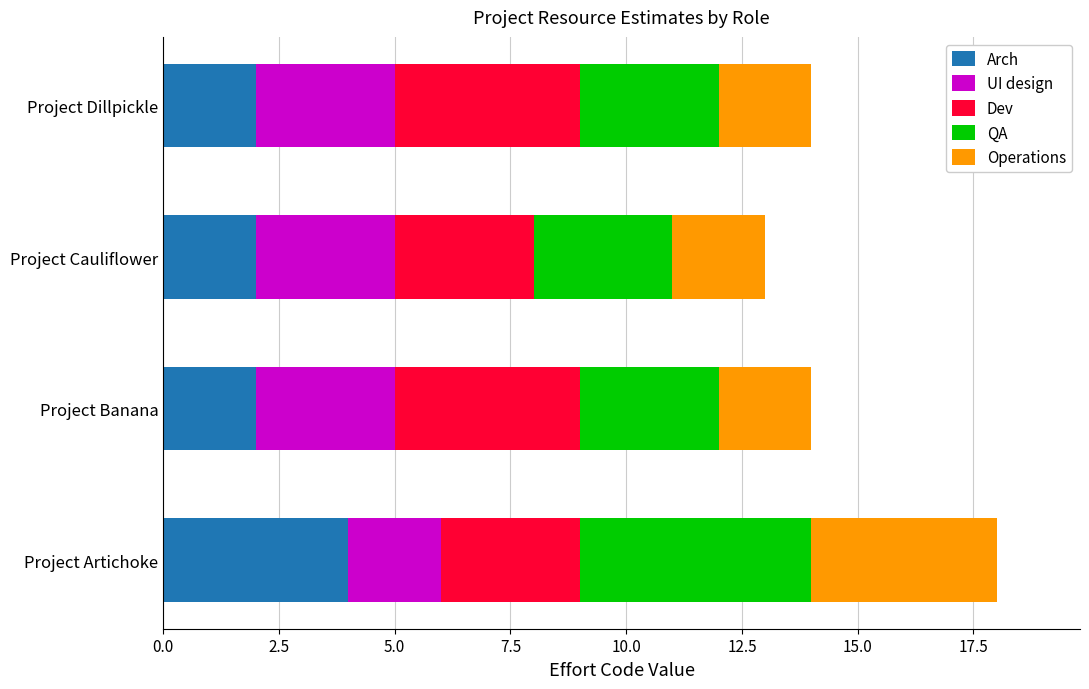

At which category is the sum across all series the highest?

Project Artichoke